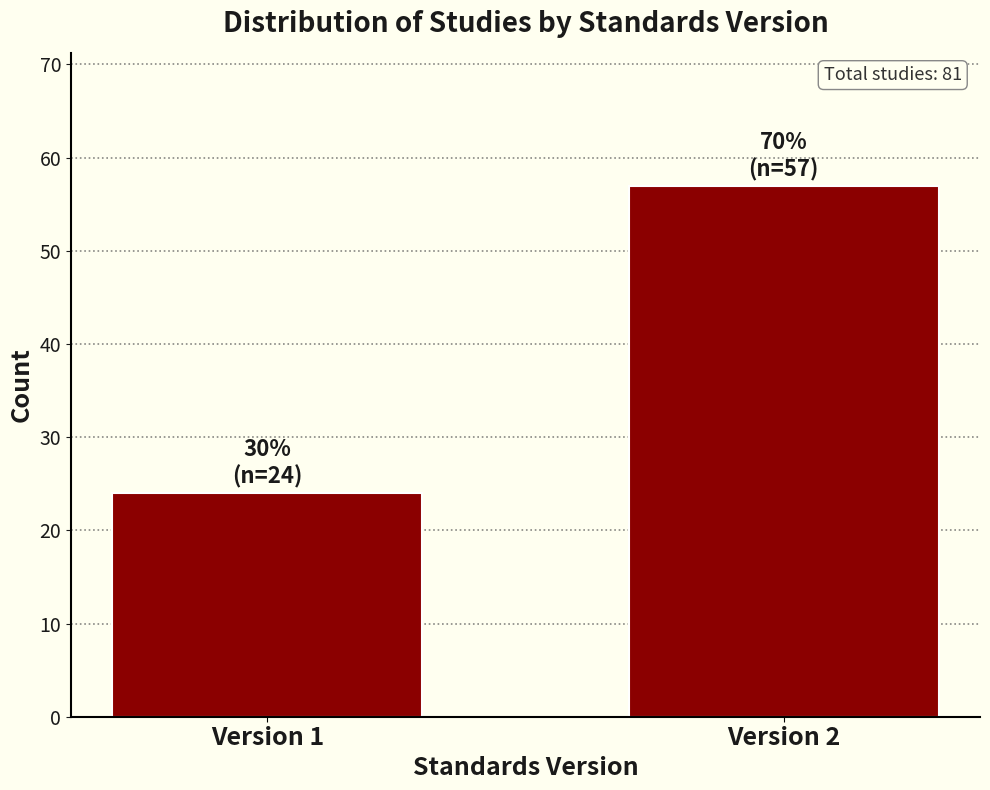

Reading left to right, extract all data points from this chart.

Version 1=24	Version 2=57